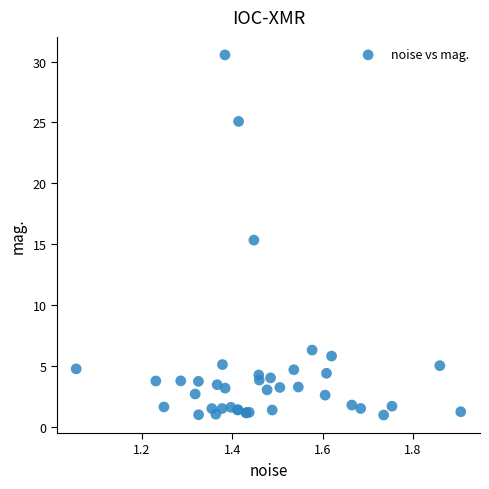

What Y value in the scatter plot is closest to 15?

15.3